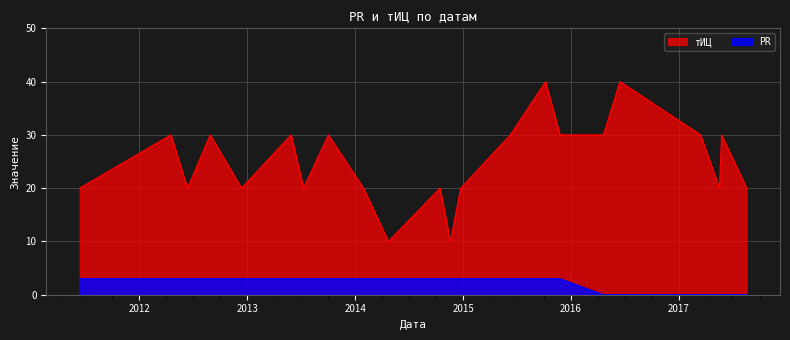

True or false: PR has more than 0 points higher than both neighbors.

False